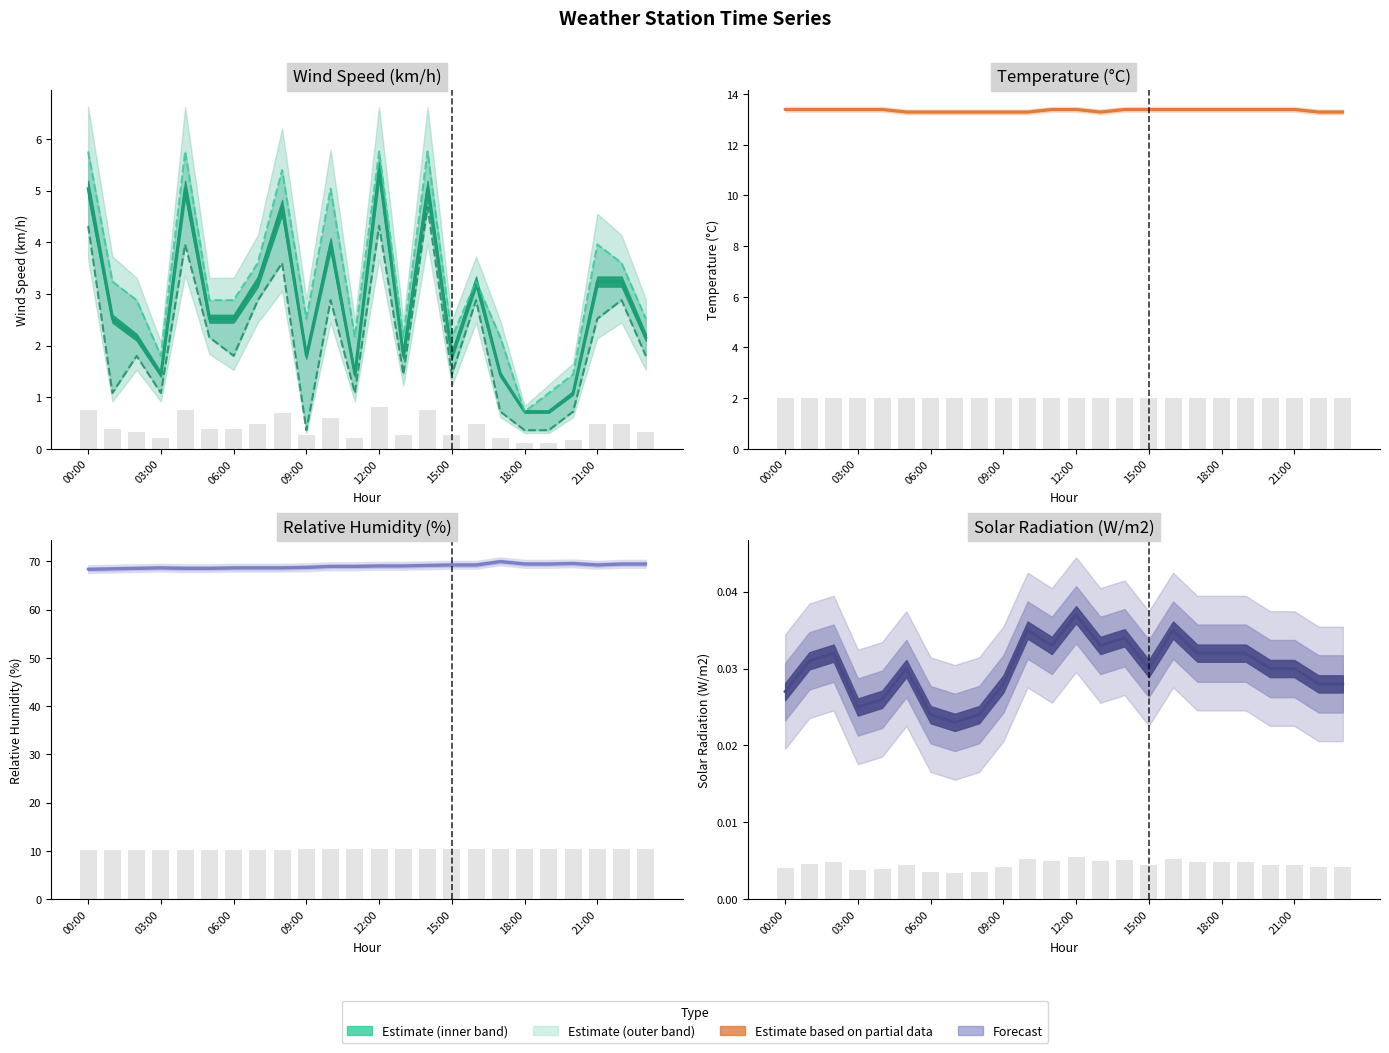

What is the greatest value displayed?

70.0